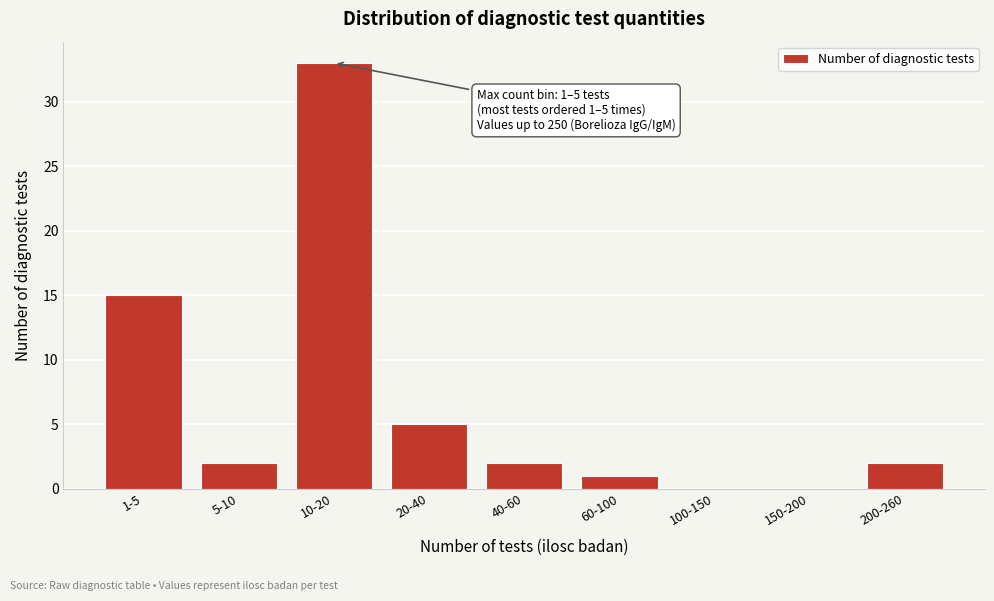

Reading left to right, list all the values displayed in this chart.

1-5=15	5-10=2	10-20=33	20-40=5	40-60=2	60-100=1	100-150=0	150-200=0	200-260=2